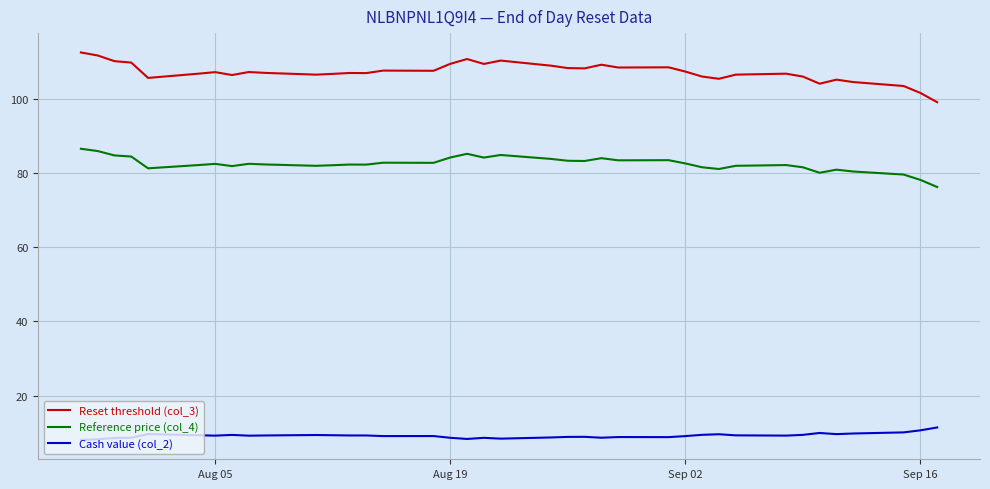

Does the chart have visible grid lines?

Yes